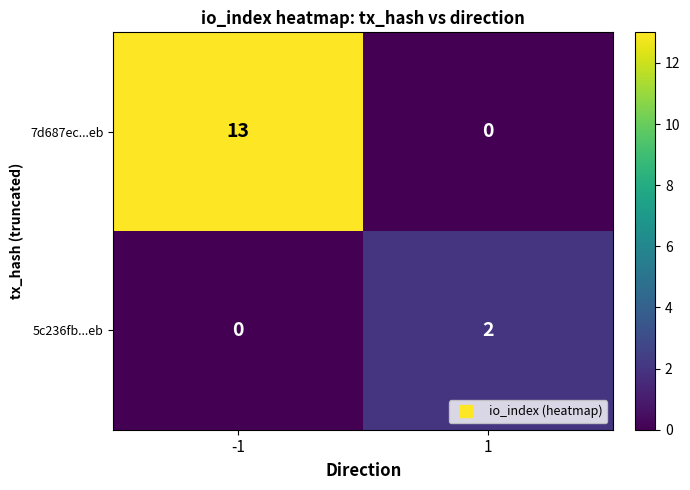

What is the difference between the highest and lowest values at -1?

13